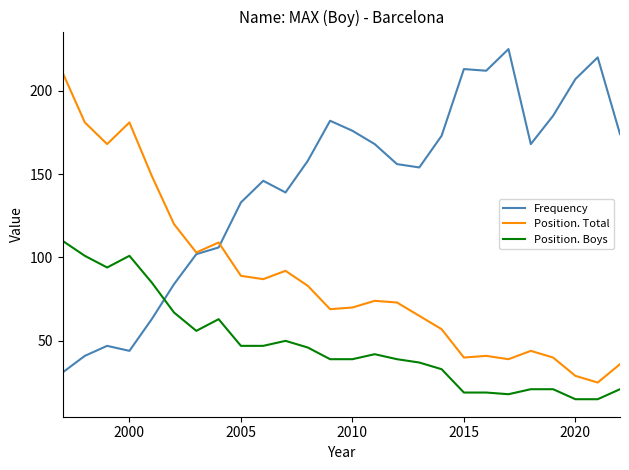

Reading left to right, list all the values displayed in this chart.

Frequency: 31	41	47	44	63	84	102	106	133	146	139	158	182	176	168	156	154	173	213	212	225	168	185	207	220	174
Position. Total: 211	181	168	181	149	120	103	109	89	87	92	83	69	70	74	73	65	57	40	41	39	44	40	29	25	36
Position. Boys: 110	101	94	101	85	67	56	63	47	47	50	46	39	39	42	39	37	33	19	19	18	21	21	15	15	21